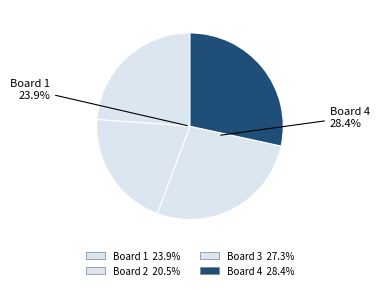

How many segments does this pie chart have?

4